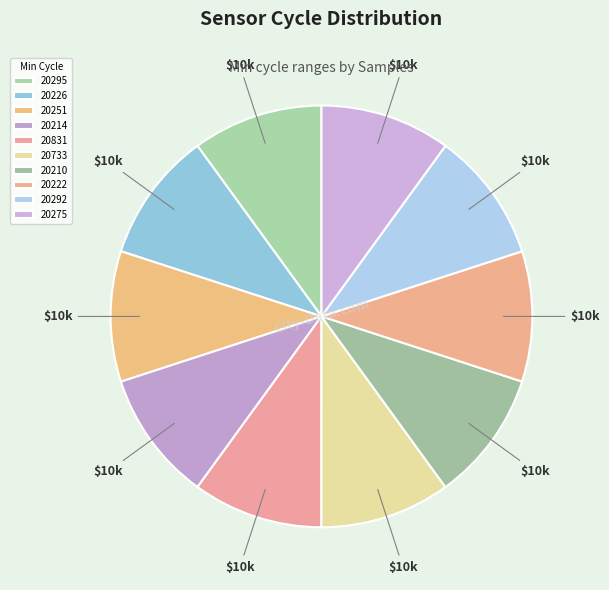

Rank the categories by value from lowest to highest.

20214, 20226, 20222, 20831, 20733, 20292, 20210, 20275, 20295, 20251